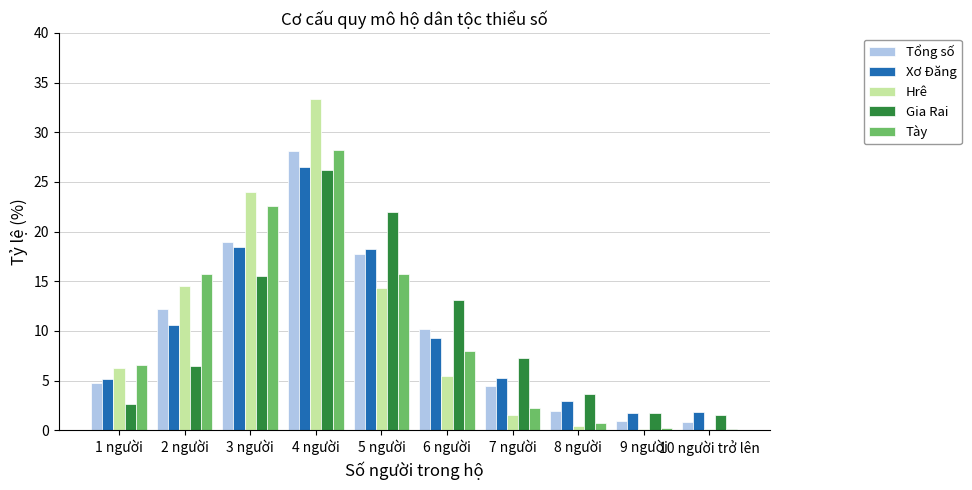

What is the difference between the Tày values at 2 người and 9 người?

15.5